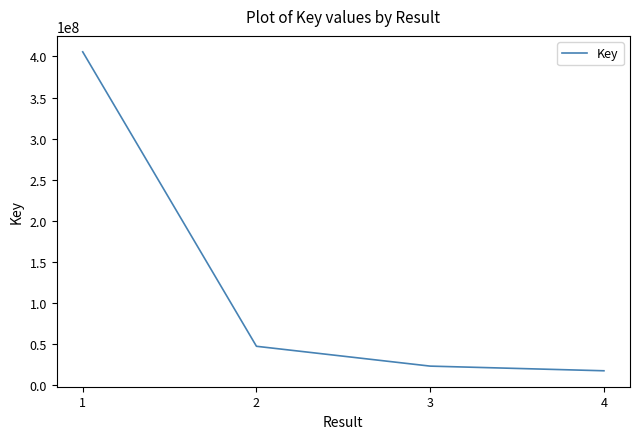

What value does the data have at 1?

405558321